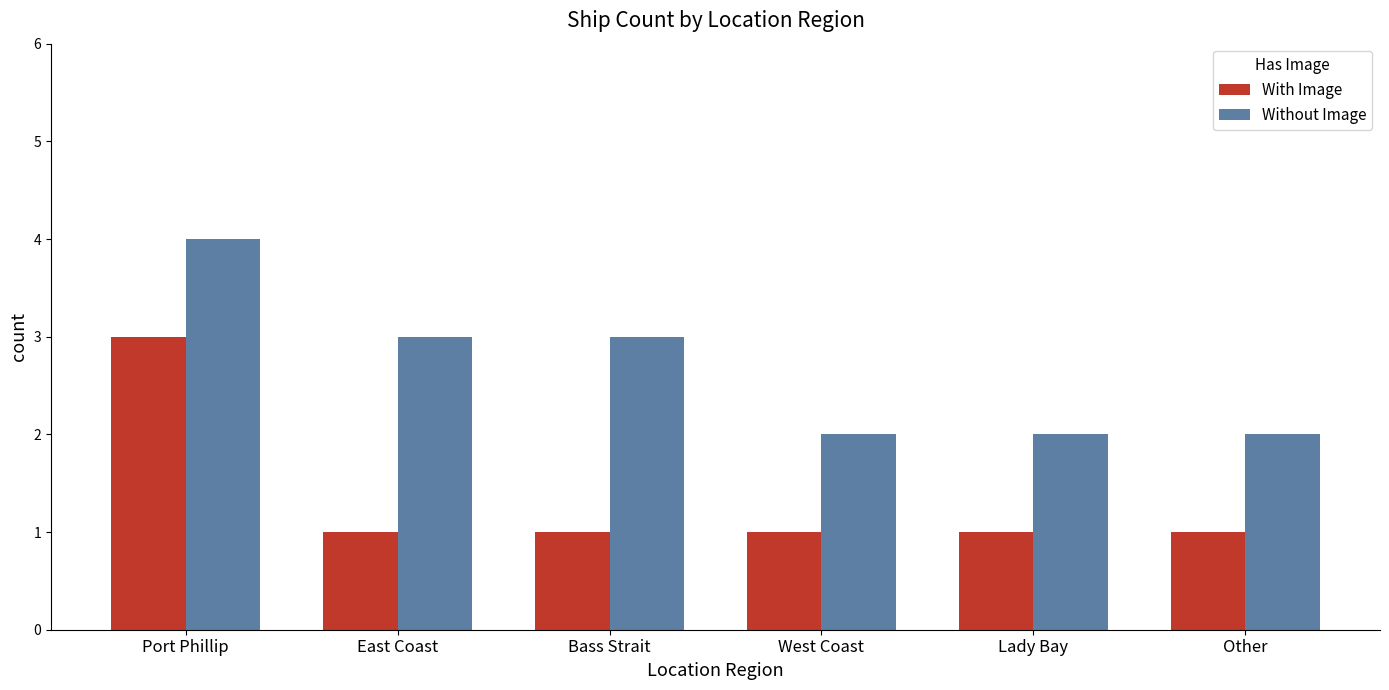

What position from the left is Port Phillip?

1